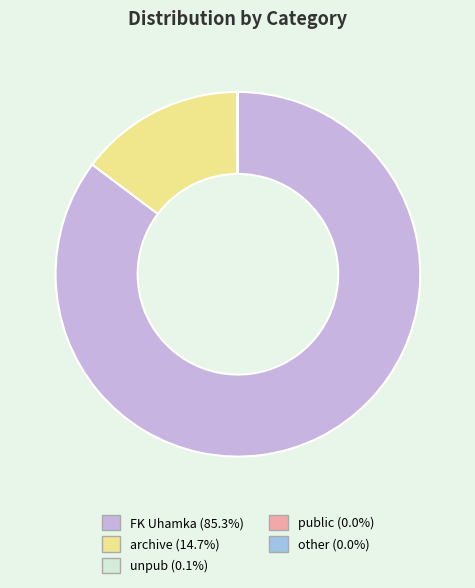

Does FK Uhamka account for over 50% of the chart?

Yes